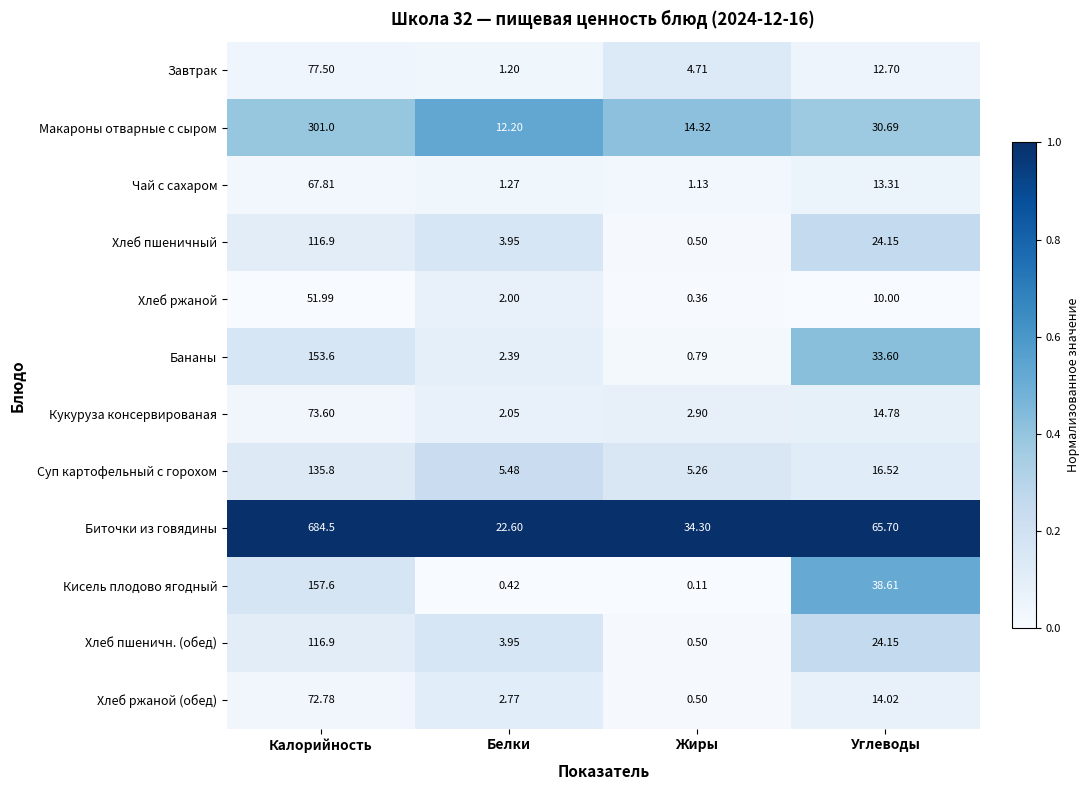

Between Жиры and Углеводы, which series saw the biggest shift?

Кисель плодово ягодный